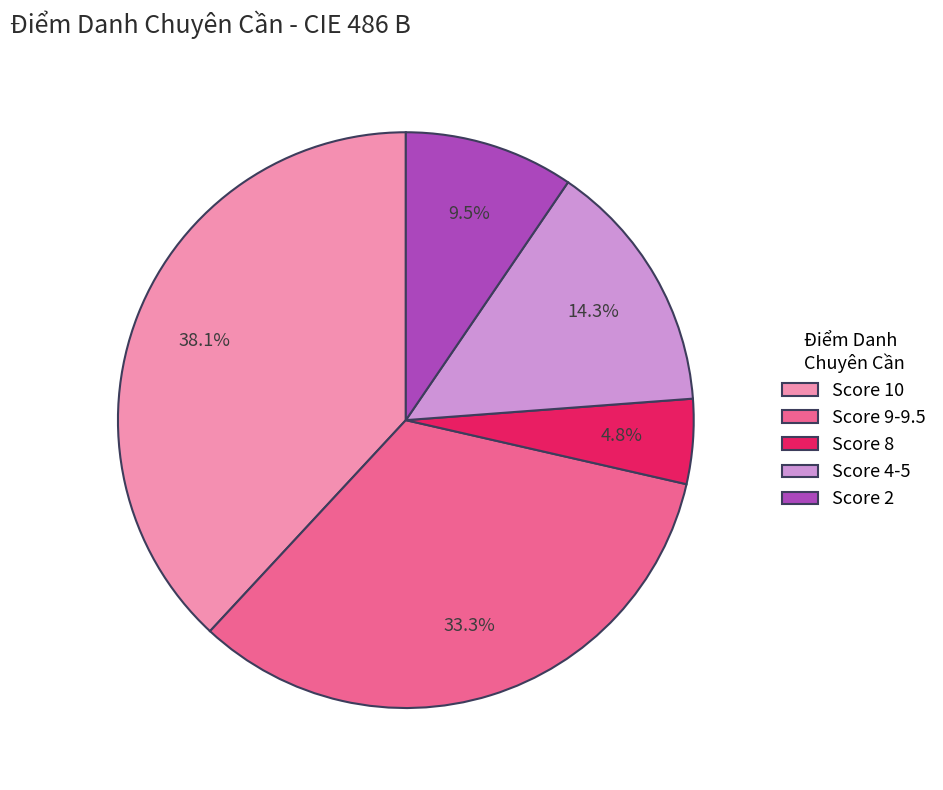

Does Score 4-5 represent more than half of the total?

No